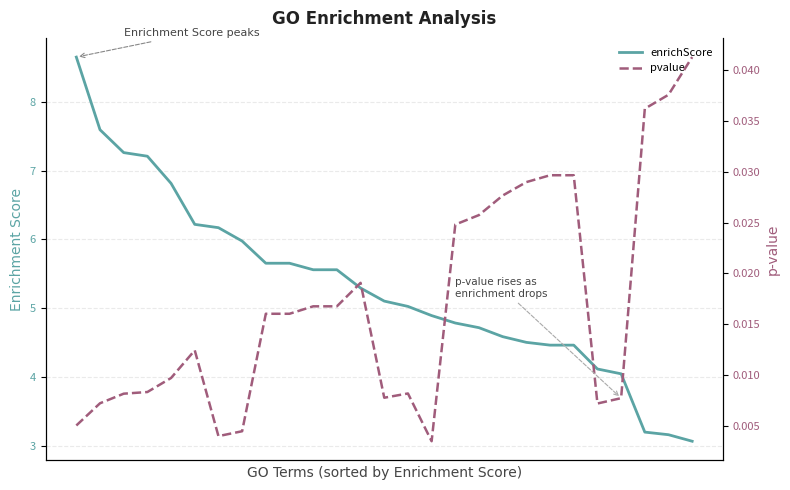

Which category has the lowest value in the pvalue series?

15